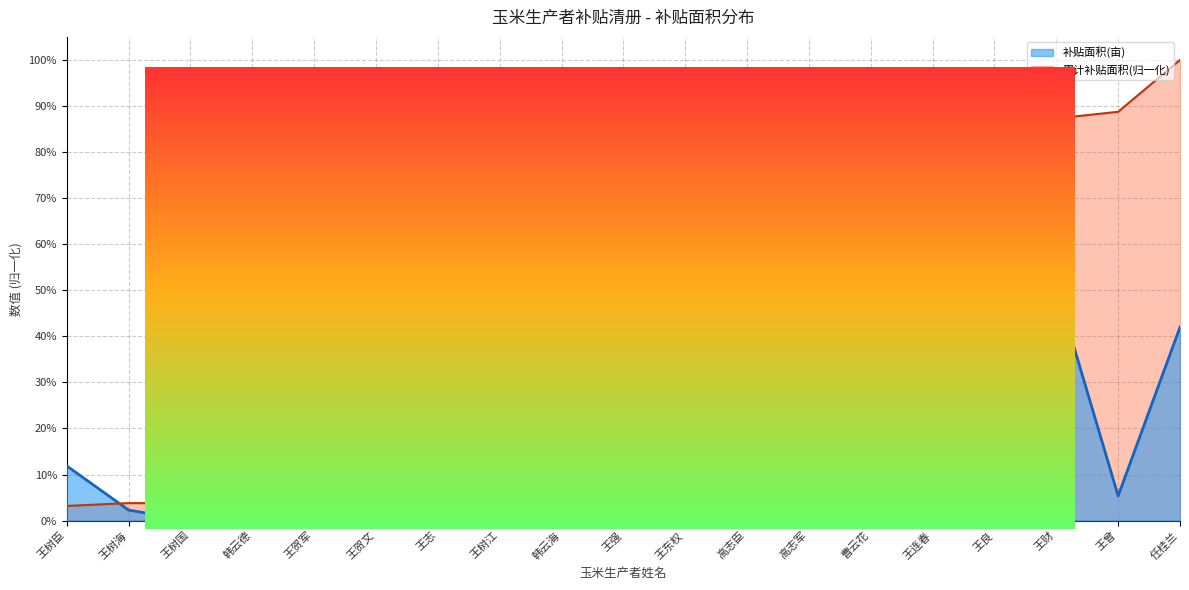

Between 王树臣 and 王财, which is larger?

王财